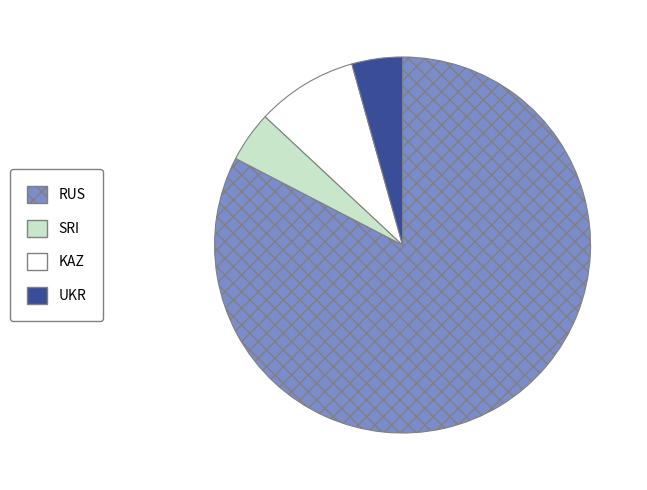

Between SRI and KAZ, which is larger?

KAZ